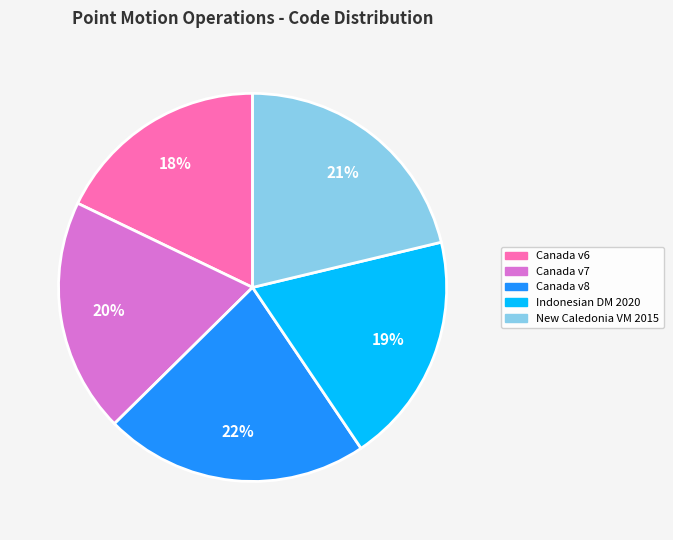

Count the number of slices in the pie.

5